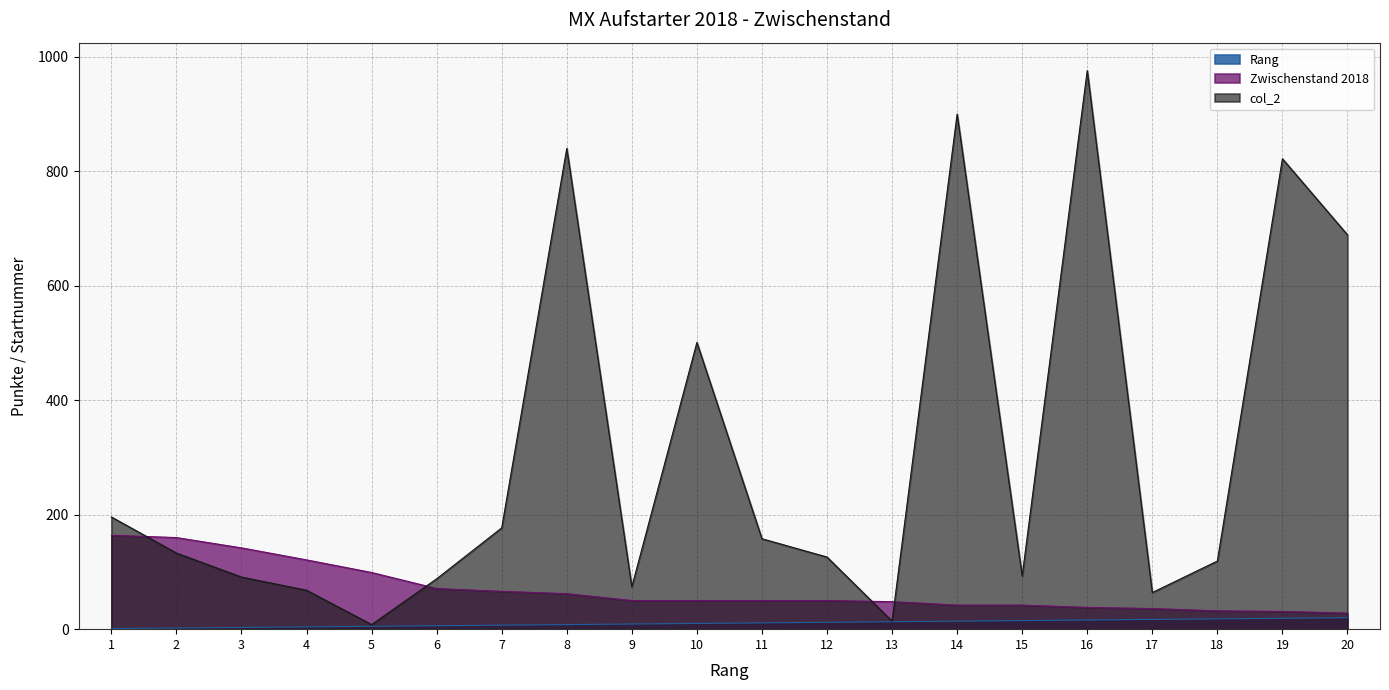

Reading right to left, extract all data points from this chart.

Rang: 20	19	18	17	16	15	14	13	12	11	10	9	8	7	6	5	4	3	2	1
Zwischenstand 2018: 28	31	32	36	38	42	42	48	50	50	50	50	62	66	71	99	121	142	160	164
col_2: 689	822	119	64	976	93	900	14	126	158	501	74	840	177	88	8	68	91	133	196